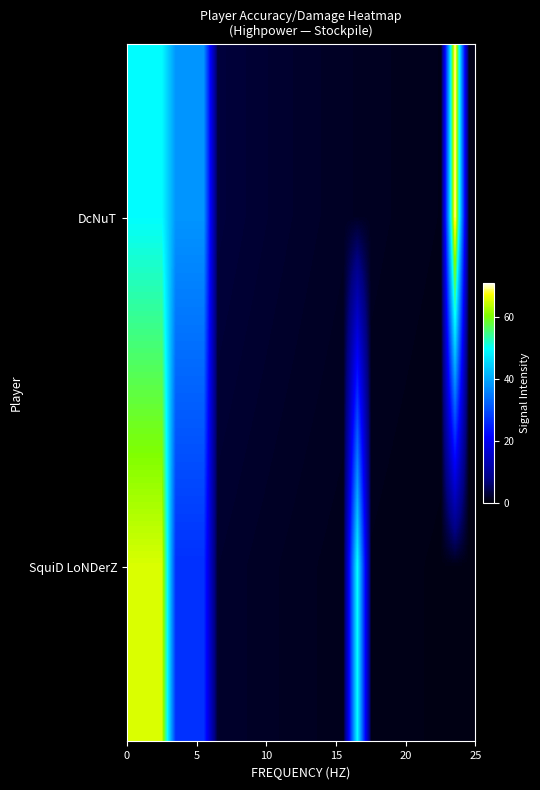

What is the minimum value shown in the chart?

0.7